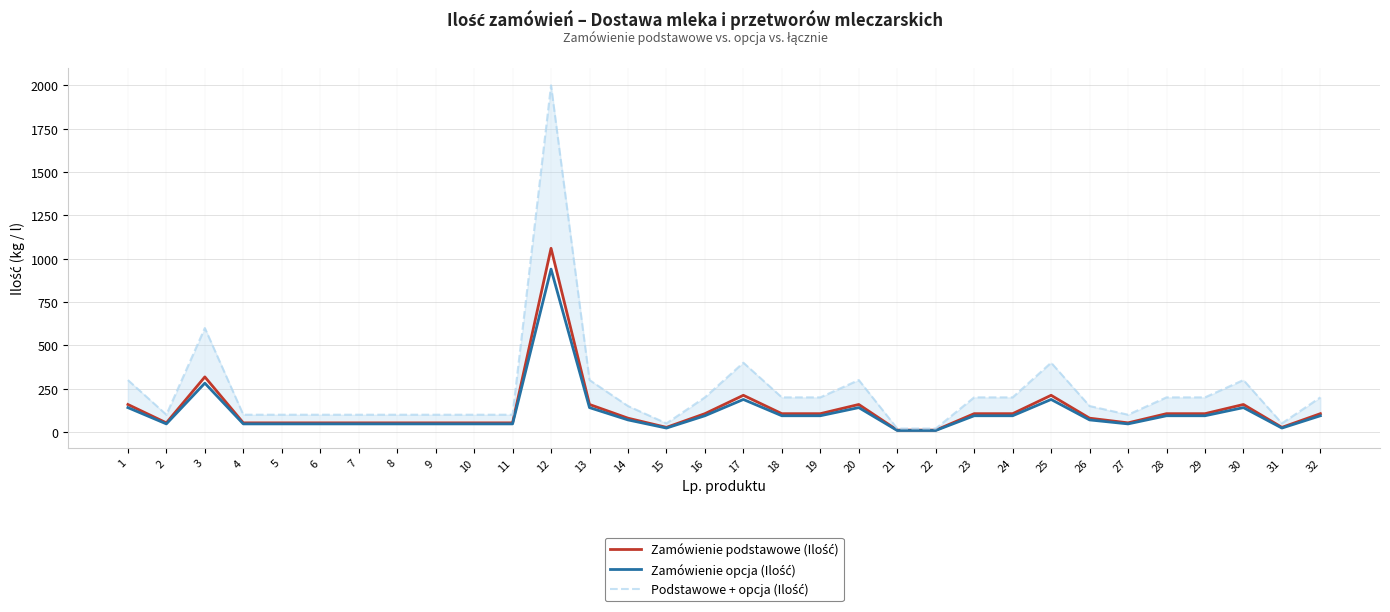

At which category does the chart reach its peak across all series?

12